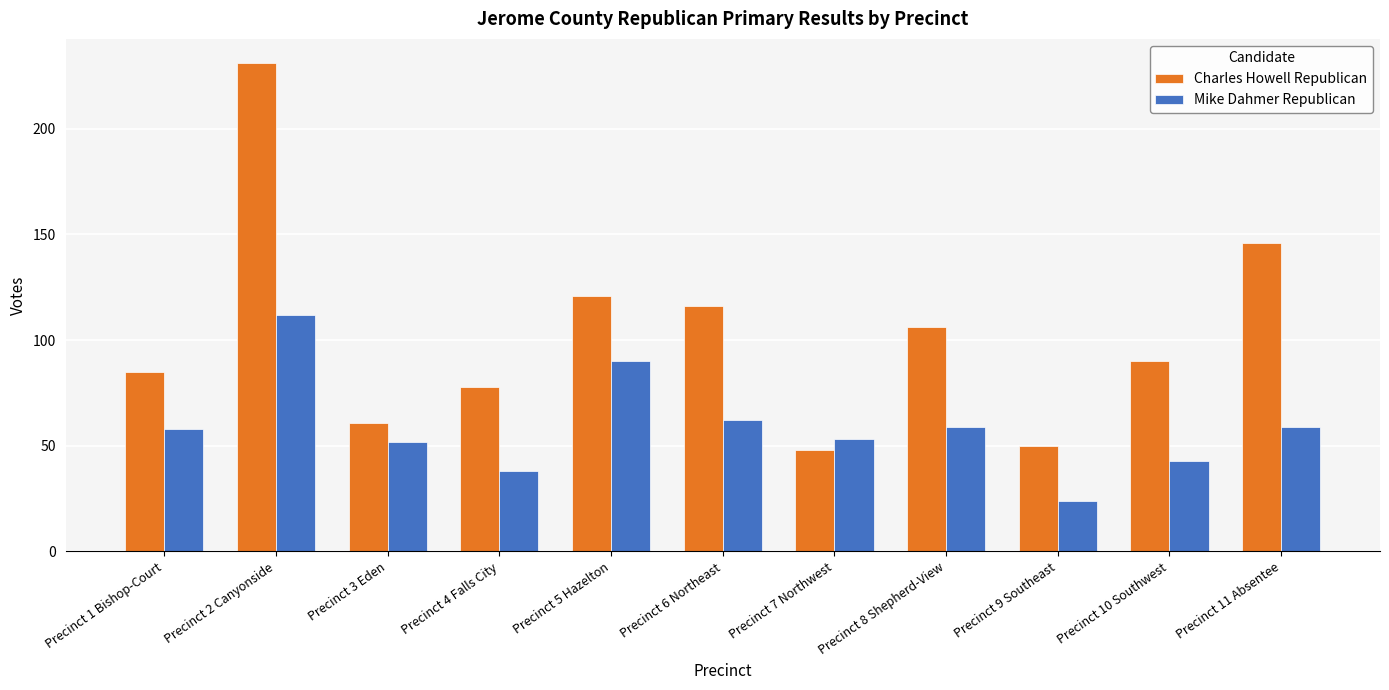

Reading left to right, what are all the values shown in this chart?

Charles Howell Republican: Precinct 1 Bishop-Court=85	Precinct 2 Canyonside=231	Precinct 3 Eden=61	Precinct 4 Falls City=78	Precinct 5 Hazelton=121	Precinct 6 Northeast=116	Precinct 7 Northwest=48	Precinct 8 Shepherd-View=106	Precinct 9 Southeast=50	Precinct 10 Southwest=90	Precinct 11 Absentee=146
Mike Dahmer Republican: Precinct 1 Bishop-Court=58	Precinct 2 Canyonside=112	Precinct 3 Eden=52	Precinct 4 Falls City=38	Precinct 5 Hazelton=90	Precinct 6 Northeast=62	Precinct 7 Northwest=53	Precinct 8 Shepherd-View=59	Precinct 9 Southeast=24	Precinct 10 Southwest=43	Precinct 11 Absentee=59